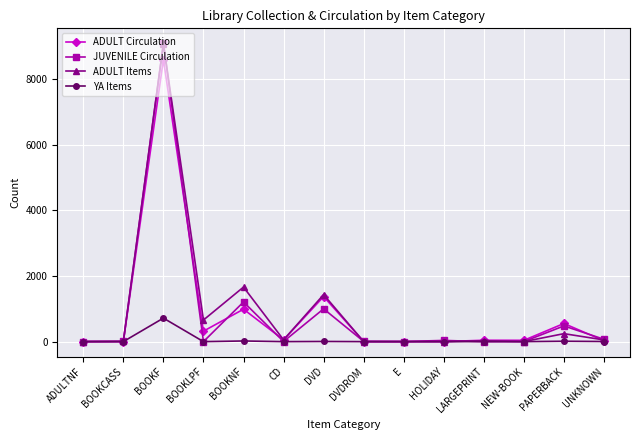

What is the greatest value displayed?

9096